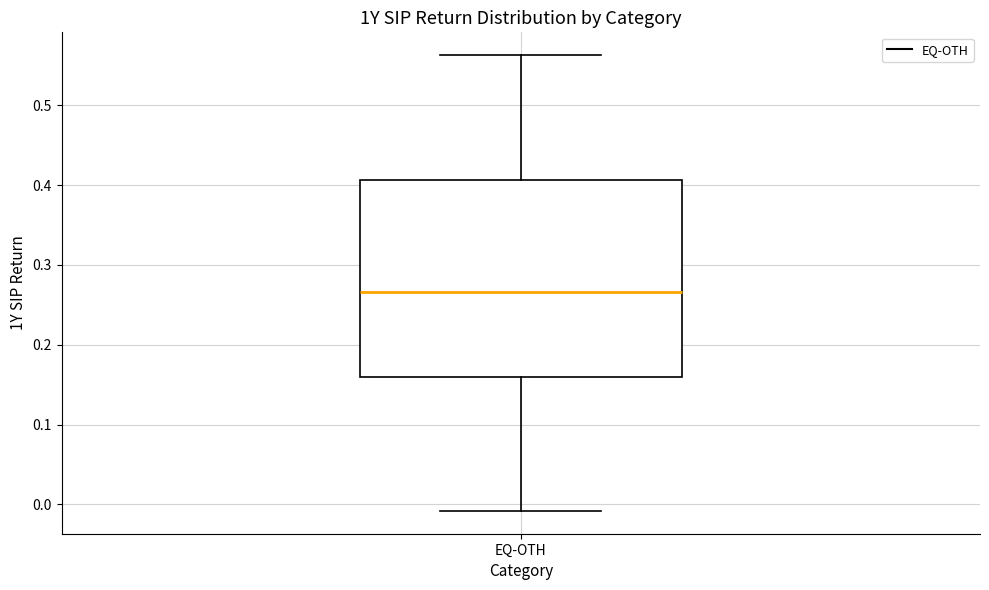

Where does the lower whisker of the box for EQ-OTH end on the y-axis? The values are not printed on the chart, so give them approximately, as read against the axis.

-0.01